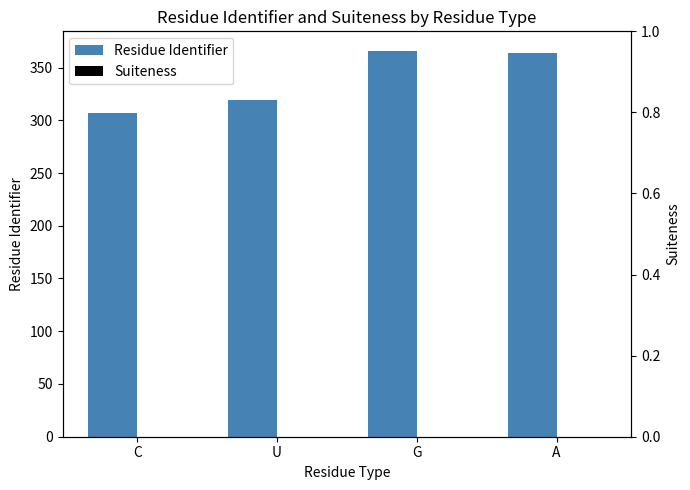

At A, list the series in order from smallest to largest.

Suiteness, Residue Identifier